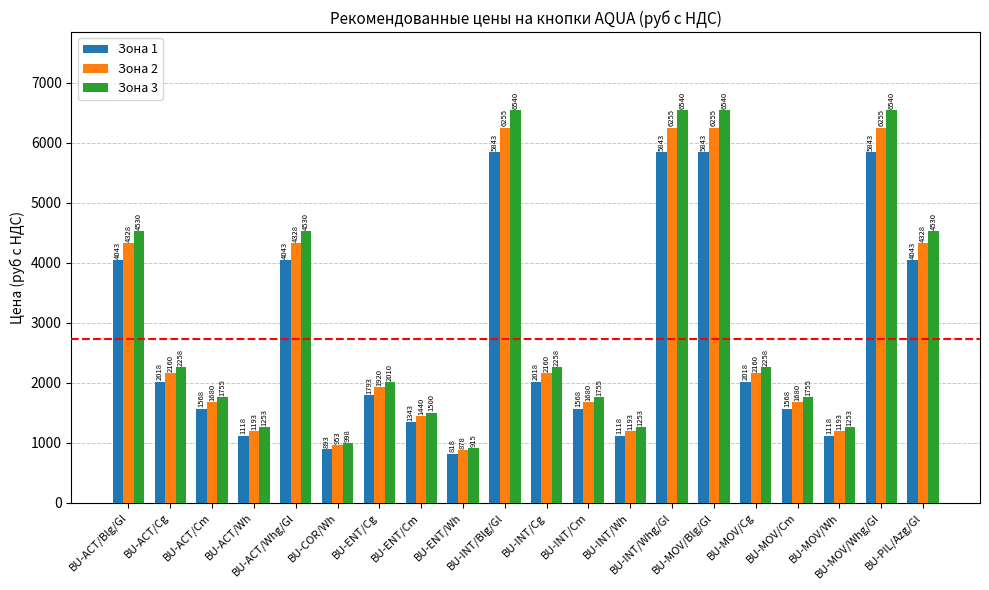

Reading right to left, what are all the values shown in this chart?

Зона 1: 4043	5843	1118	1568	2018	5843	5843	1118	1568	2018	5843	818	1343	1793	893	4043	1118	1568	2018	4043
Зона 2: 4328	6255	1193	1680	2160	6255	6255	1193	1680	2160	6255	878	1440	1920	953	4328	1193	1680	2160	4328
Зона 3: 4530	6540	1253	1755	2258	6540	6540	1253	1755	2258	6540	915	1500	2010	998	4530	1253	1755	2258	4530